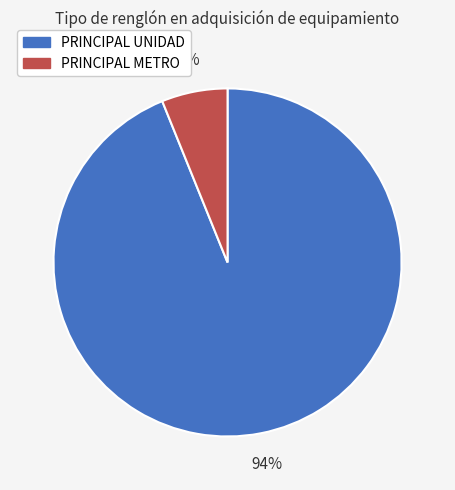

Which category has the biggest portion of the pie?

PRINCIPAL UNIDAD